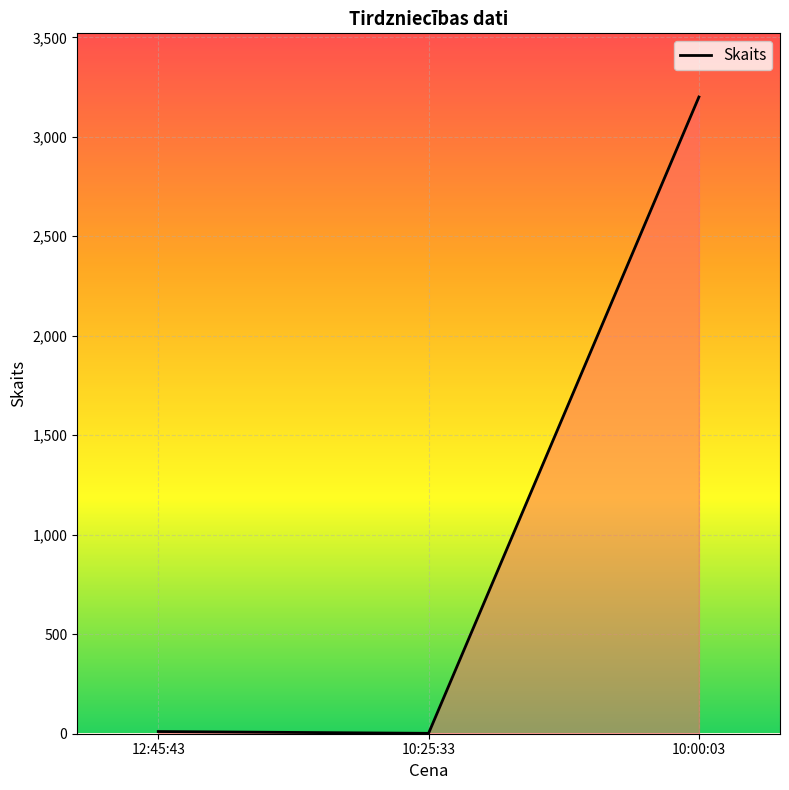

What is the sum of all values?

3213